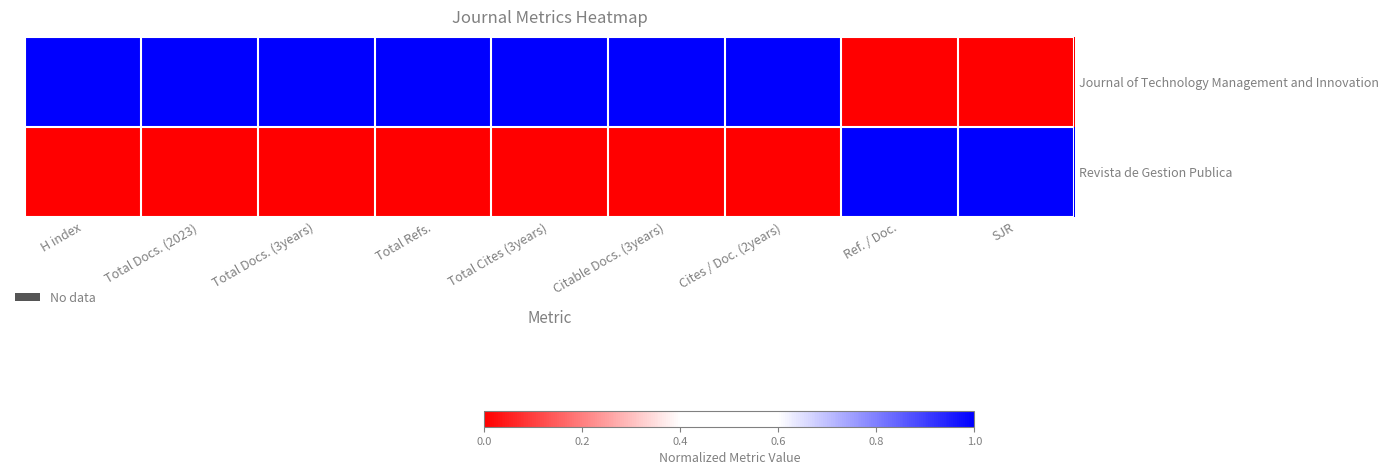

At which category is the sum across all series the highest?

H index